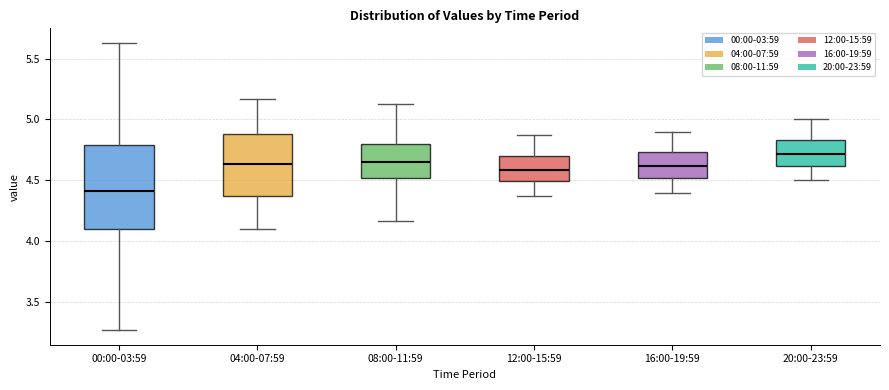

Reading left to right, read every box against the y-axis: the position of its median line, the range the box covers, and the ends of its whiskers. The values are not printed on the chart, so give them approximately, as read against the axis.

00:00-03:59: median 4.40, box 4.10 to 4.80, whiskers 3.25 to 5.65
04:00-07:59: median 4.65, box 4.40 to 4.90, whiskers 4.10 to 5.15
08:00-11:59: median 4.65, box 4.50 to 4.80, whiskers 4.15 to 5.15
12:00-15:59: median 4.60, box 4.50 to 4.70, whiskers 4.35 to 4.85
16:00-19:59: median 4.60, box 4.50 to 4.75, whiskers 4.40 to 4.90
20:00-23:59: median 4.70, box 4.60 to 4.85, whiskers 4.50 to 5.00